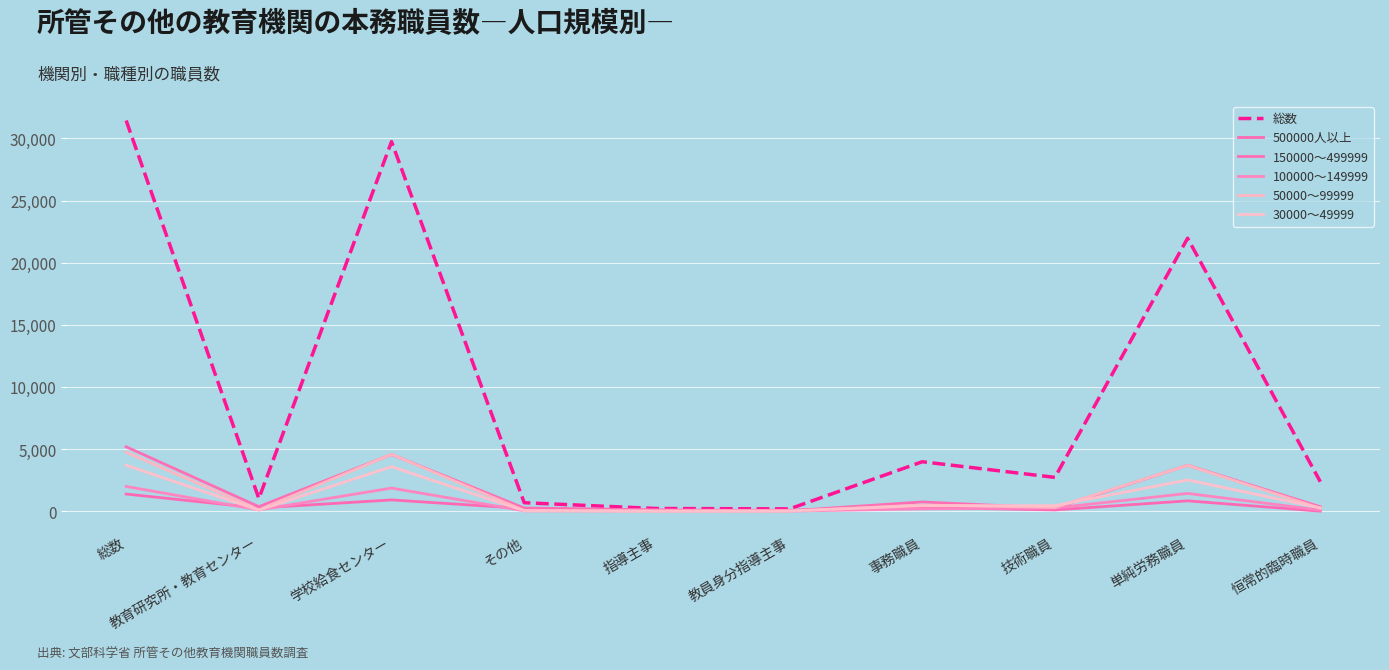

Is this an area chart (filled region under the line)?

No